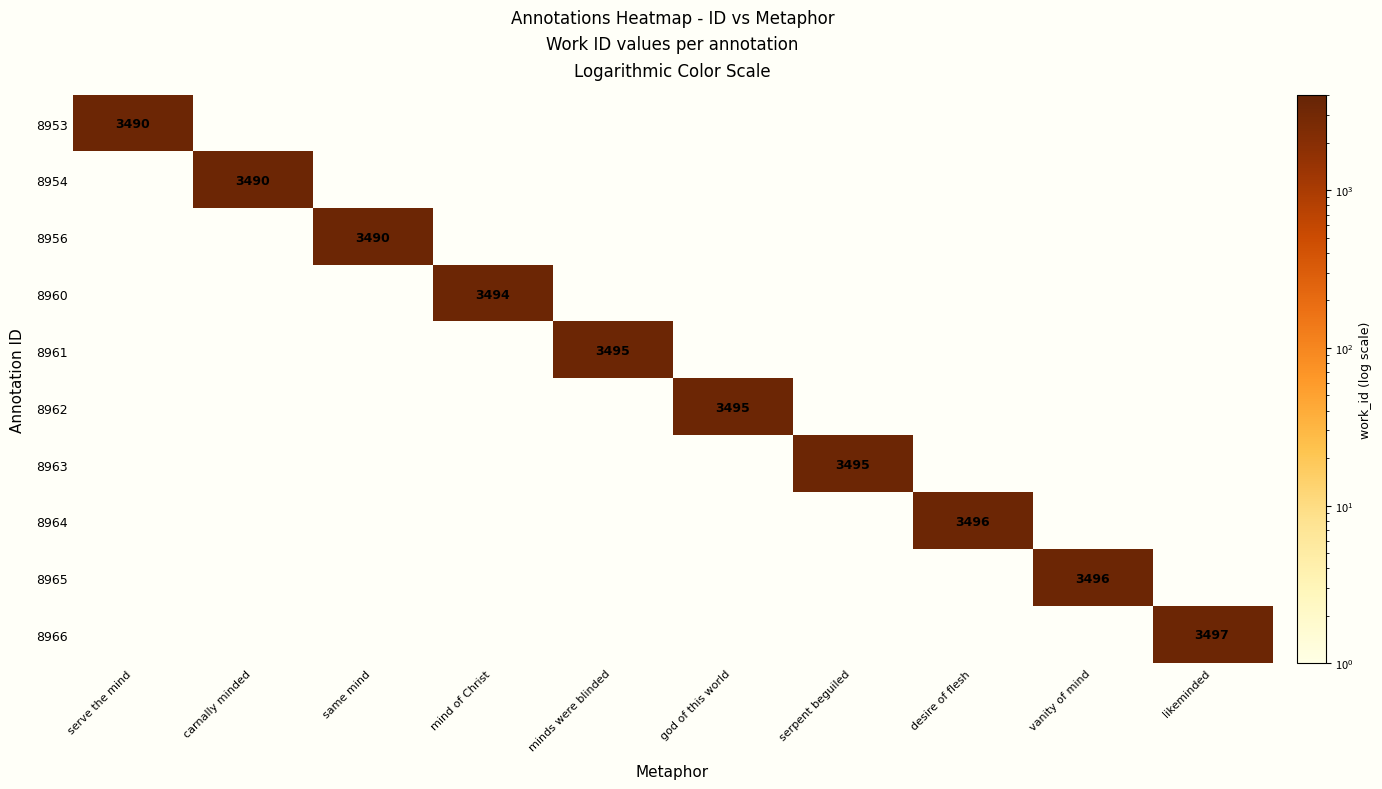

Is it true that 8966 equals 3497 at likeminded?

True